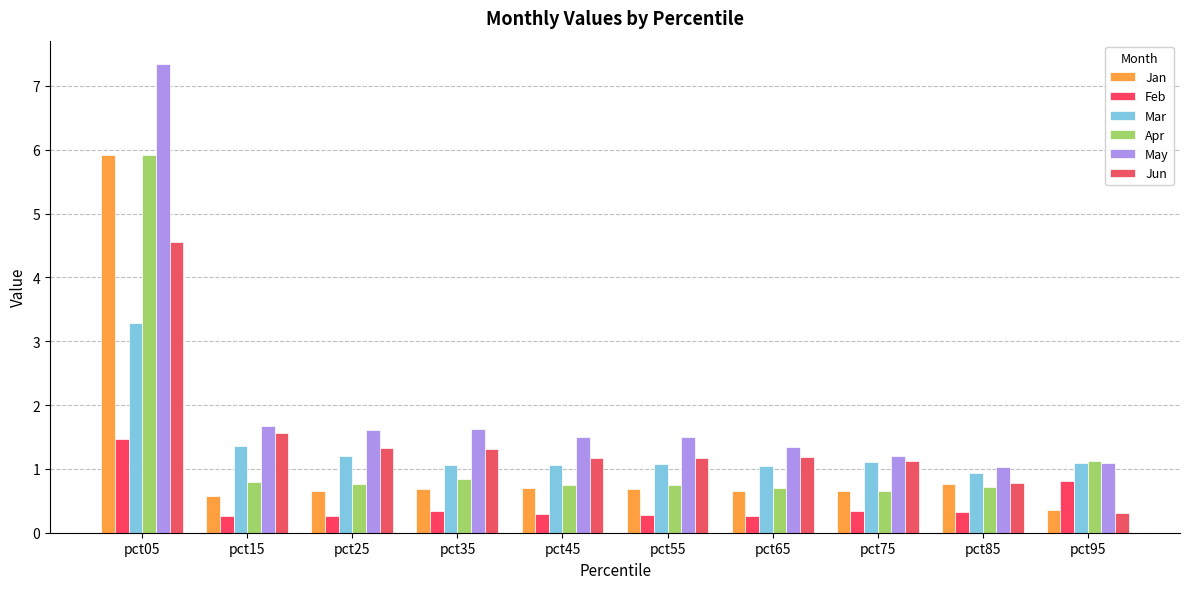

What is the sum of all Apr values?

13.0